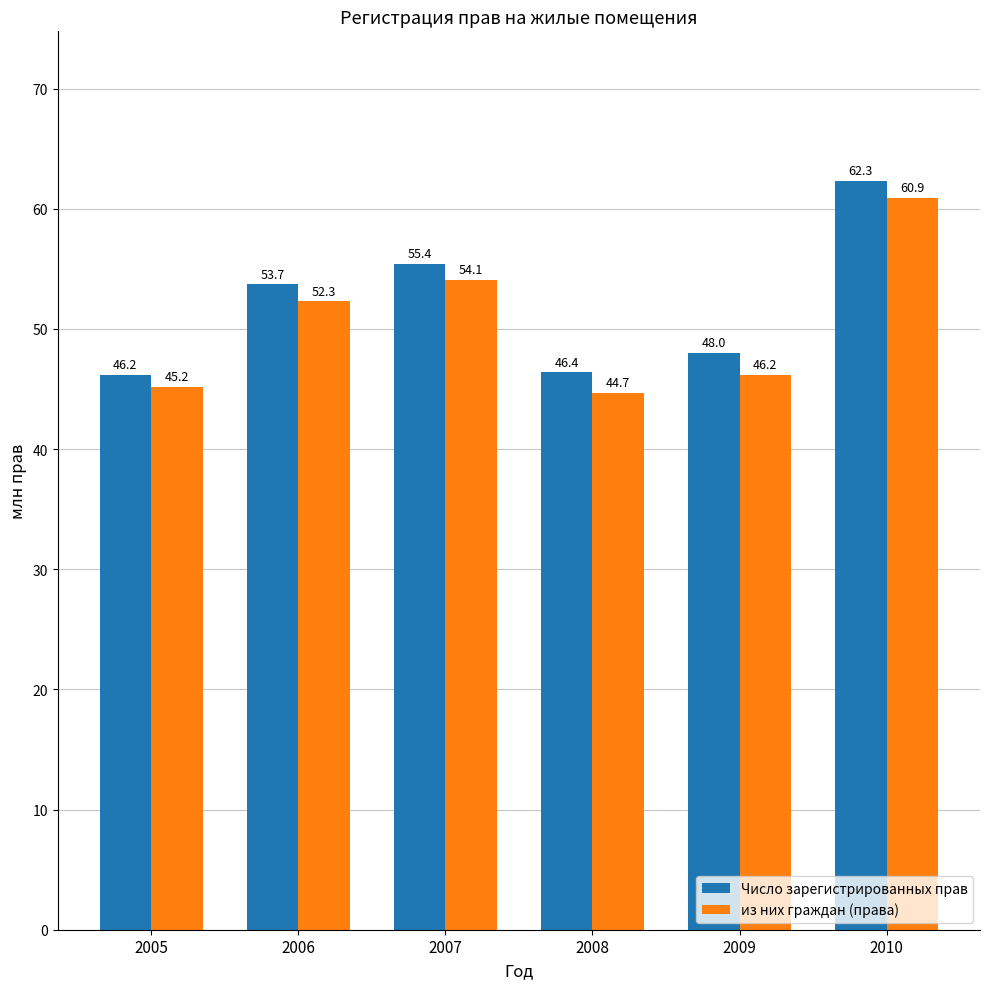

At which category does the chart reach its peak across all series?

2010